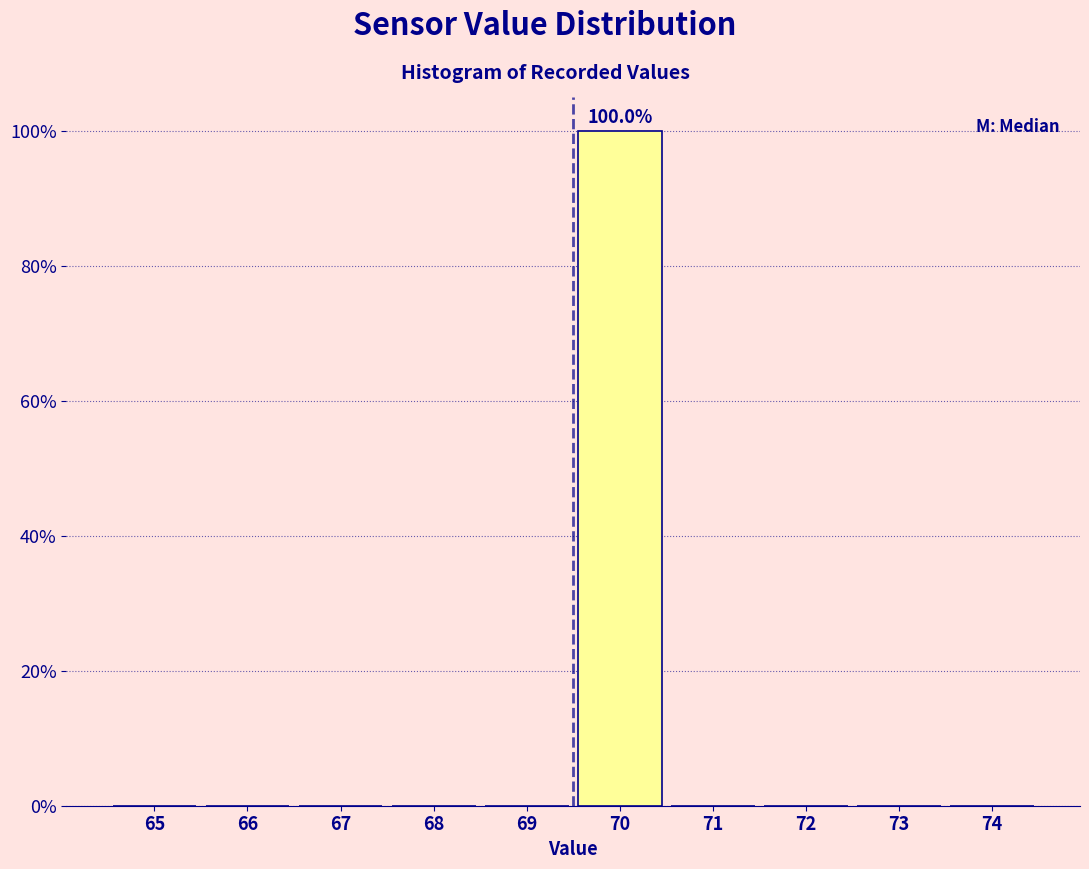

Reading right to left, what are all the values shown in this chart?

74=0	73=0	72=0	71=0	70=100	69=0	68=0	67=0	66=0	65=0